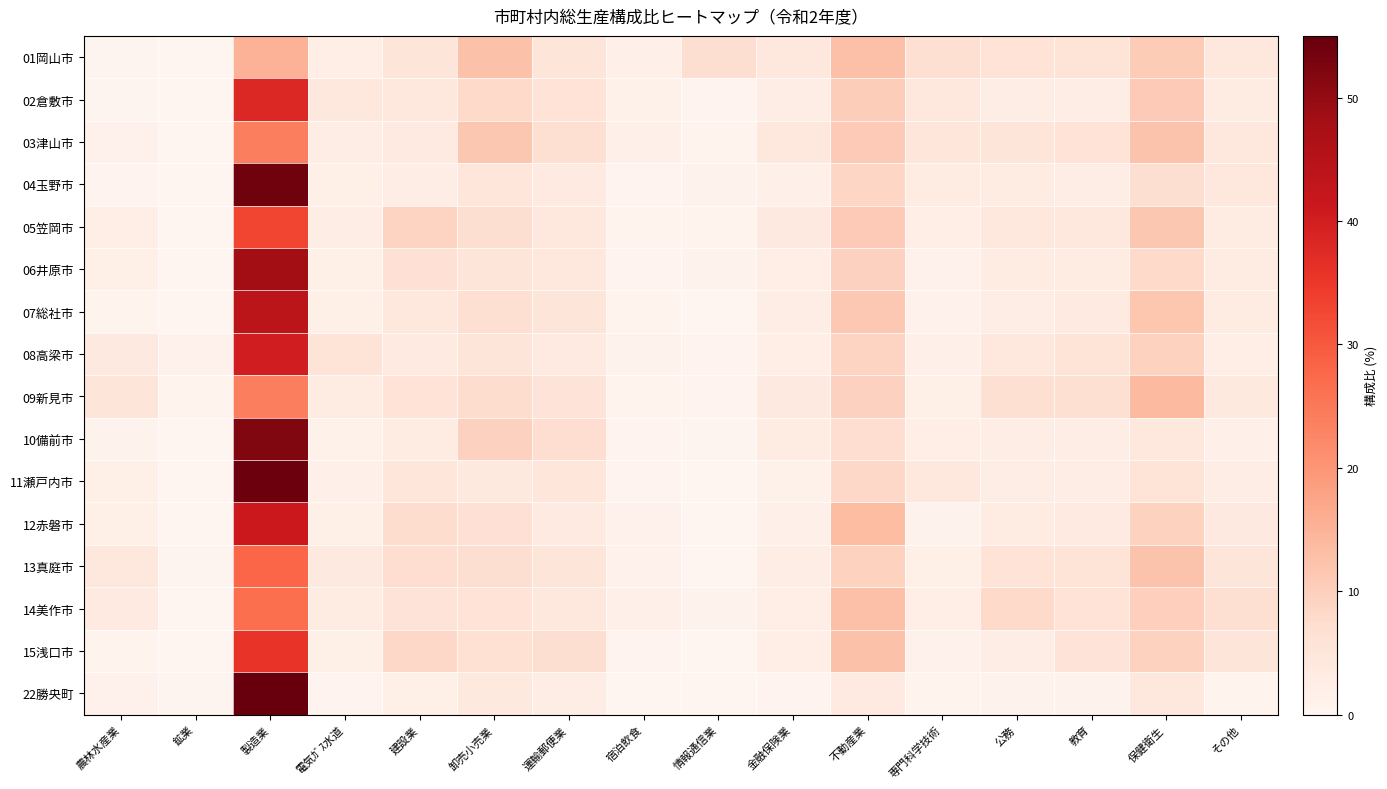

Reading left to right, what are all the values shown in this chart?

01岡山市: 農林水産業=0.4	鉱業=0.0	製造業=15.1	電気ｶﾞｽ水道=2.3	建設業=5.3	卸売小売業=12.5	運輸郵便業=5.0	宿泊飲食=1.7	情報通信業=6.9	金融保険業=4.7	不動産業=12.8	専門科学技術=6.7	公務=5.9	教育=5.6	保健衛生=10.6	その他=4.2
02倉敷市: 農林水産業=0.3	鉱業=0.1	製造業=37.9	電気ｶﾞｽ水道=4.2	建設業=4.7	卸売小売業=8.0	運輸郵便業=5.8	宿泊飲食=1.4	情報通信業=0.6	金融保険業=2.6	不動産業=10.5	専門科学技術=4.4	公務=2.6	教育=2.7	保健衛生=10.8	その他=3.2
03津山市: 農林水産業=1.2	鉱業=0.0	製造業=23.7	電気ｶﾞｽ水道=2.8	建設業=3.6	卸売小売業=11.4	運輸郵便業=6.9	宿泊飲食=1.7	情報通信業=0.8	金融保険業=4.3	不動産業=10.8	専門科学技術=4.9	公務=5.1	教育=6.0	保健衛生=12.2	その他=4.5
04玉野市: 農林水産業=0.5	鉱業=0.0	製造業=53.9	電気ｶﾞｽ水道=2.0	建設業=2.6	卸売小売業=4.8	運輸郵便業=3.6	宿泊飲食=0.5	情報通信業=0.9	金融保険業=1.8	不動産業=8.6	専門科学技術=3.4	公務=2.8	教育=2.7	保健衛生=7.0	その他=4.4
05笠岡市: 農林水産業=2.2	鉱業=0.2	製造業=32.8	電気ｶﾞｽ水道=2.4	建設業=9.1	卸売小売業=6.9	運輸郵便業=4.5	宿泊飲食=0.7	情報通信業=0.8	金融保険業=3.8	不動産業=10.7	専門科学技術=2.3	公務=4.3	教育=4.1	保健衛生=11.4	その他=3.4
06井原市: 農林水産業=2.0	鉱業=0.0	製造業=48.3	電気ｶﾞｽ水道=2.1	建設業=6.2	卸売小売業=5.1	運輸郵便業=4.3	宿泊飲食=0.5	情報通信業=0.9	金融保険業=2.3	不動産業=9.6	専門科学技術=1.3	公務=2.8	教育=3.1	保健衛生=8.0	その他=3.2
07総社市: 農林水産業=0.7	鉱業=0.0	製造業=43.8	電気ｶﾞｽ水道=2.0	建設業=4.4	卸売小売業=6.8	運輸郵便業=5.3	宿泊飲食=0.8	情報通信業=0.1	金融保険業=2.4	不動産業=11.2	専門科学技術=1.2	公務=2.6	教育=3.5	保健衛生=11.7	その他=3.0
08高梁市: 農林水産業=3.7	鉱業=1.1	製造業=40.1	電気ｶﾞｽ水道=5.7	建設業=3.6	卸売小売業=5.1	運輸郵便業=3.4	宿泊飲食=0.9	情報通信業=0.6	金融保険業=2.4	不動産業=9.1	専門科学技術=1.9	公務=4.7	教育=5.8	保健衛生=9.4	その他=2.3
09新見市: 農林水産業=5.3	鉱業=0.7	製造業=23.8	電気ｶﾞｽ水道=3.2	建設業=6.0	卸売小売業=7.4	運輸郵便業=5.6	宿泊飲食=0.8	情報通信業=0.5	金融保険業=3.8	不動産業=9.5	専門科学技術=2.0	公務=6.8	教育=6.7	保健衛生=13.8	その他=3.9
10備前市: 農林水産業=0.9	鉱業=0.0	製造業=52.2	電気ｶﾞｽ水道=1.5	建設業=2.9	卸売小売業=9.7	運輸郵便業=7.2	宿泊飲食=0.6	情報通信業=0.3	金融保険業=2.9	不動産業=7.3	専門科学技術=2.3	公務=2.8	教育=2.6	保健衛生=4.7	その他=1.9
11瀬戸内市: 農林水産業=2.1	鉱業=0.0	製造業=54.2	電気ｶﾞｽ水道=1.9	建設業=4.9	卸売小売業=4.0	運輸郵便業=4.9	宿泊飲食=0.6	情報通信業=0.0	金融保険業=1.4	不動産業=8.4	専門科学技術=4.3	公務=2.6	教育=2.4	保健衛生=5.7	その他=2.6
12赤磐市: 農林水産業=2.0	鉱業=0.2	製造業=41.2	電気ｶﾞｽ水道=2.0	建設業=7.4	卸売小売業=6.3	運輸郵便業=3.6	宿泊飲食=1.2	情報通信業=0.1	金融保険業=1.7	不動産業=13.5	専門科学技術=0.9	公務=3.0	教育=3.6	保健衛生=9.3	その他=3.8
13真庭市: 農林水産業=4.4	鉱業=0.4	製造業=28.0	電気ｶﾞｽ水道=3.7	建設業=7.2	卸売小売業=7.0	運輸郵便業=5.0	宿泊飲食=1.2	情報通信業=0.2	金融保険業=2.4	不動産業=9.4	専門科学技術=2.0	公務=5.8	教育=5.7	保健衛生=12.2	その他=5.3
14美作市: 農林水産業=3.6	鉱業=0.0	製造業=26.6	電気ｶﾞｽ水道=2.9	建設業=5.6	卸売小売業=5.9	運輸郵便業=4.7	宿泊飲食=1.8	情報通信業=1.0	金融保険業=2.2	不動産業=12.7	専門科学技術=2.2	公務=8.0	教育=5.9	保健衛生=9.9	その他=6.7
15浅口市: 農林水産業=0.8	鉱業=0.0	製造業=35.7	電気ｶﾞｽ水道=2.1	建設業=8.5	卸売小売業=6.6	運輸郵便業=7.0	宿泊飲食=0.5	情報通信業=0.1	金融保険業=2.2	不動産業=12.6	専門科学技術=1.2	公務=2.6	教育=5.5	保健衛生=9.3	その他=5.0
22勝央町: 農林水産業=1.1	鉱業=0.3	製造業=77.2	電気ｶﾞｽ水道=0.5	建設業=2.1	卸売小売業=4.1	運輸郵便業=2.5	宿泊飲食=0.2	情報通信業=0.0	金融保険業=0.5	不動産業=3.6	専門科学技術=0.7	公務=0.9	教育=1.0	保健衛生=4.2	その他=0.8